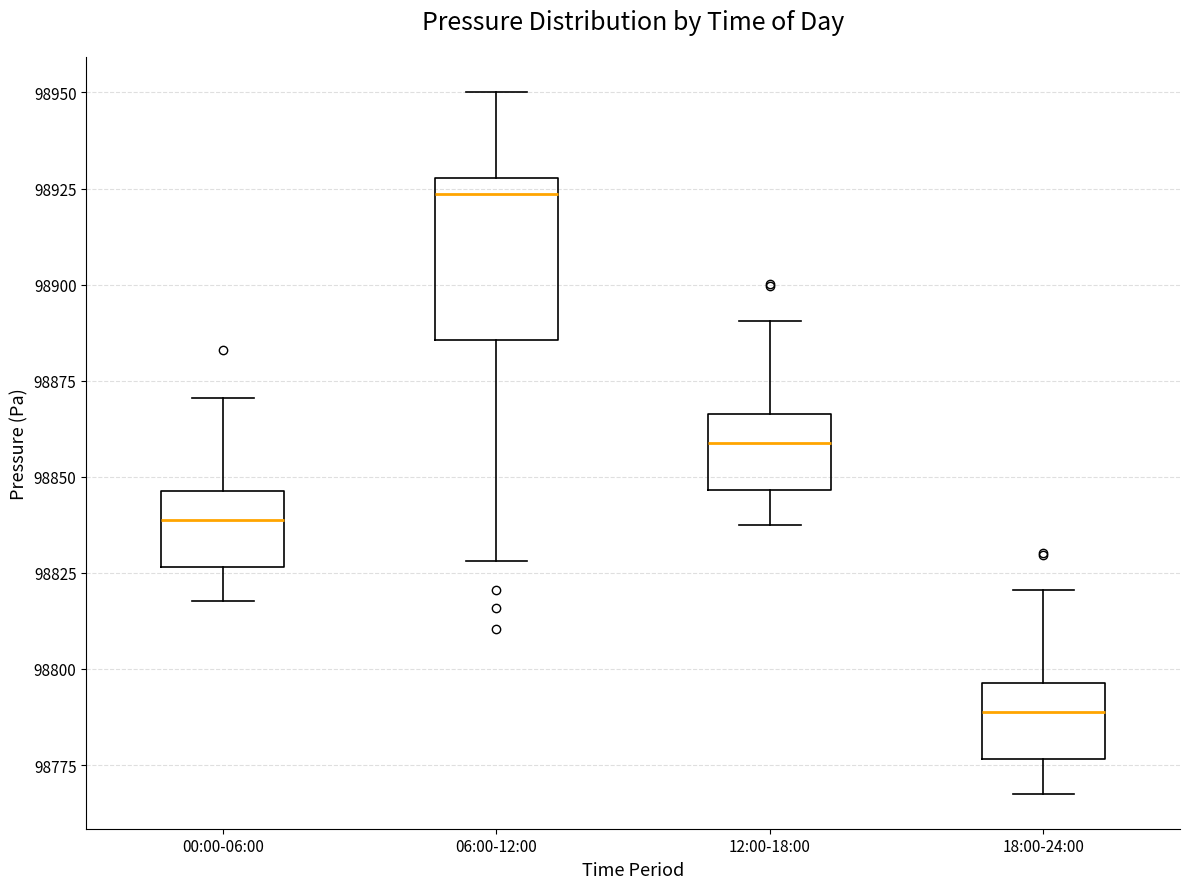

Reading left to right, read every box against the y-axis: the position of its median line, the range the box covers, and the ends of its whiskers. The values are not printed on the chart, so give them approximately, as read against the axis.

00:00-06:00: median 98840, box 98825 to 98845, whiskers 98820 to 98870
06:00-12:00: median 98925, box 98885 to 98930, whiskers 98830 to 98950
12:00-18:00: median 98860, box 98845 to 98865, whiskers 98840 to 98890
18:00-24:00: median 98790, box 98775 to 98795, whiskers 98770 to 98820